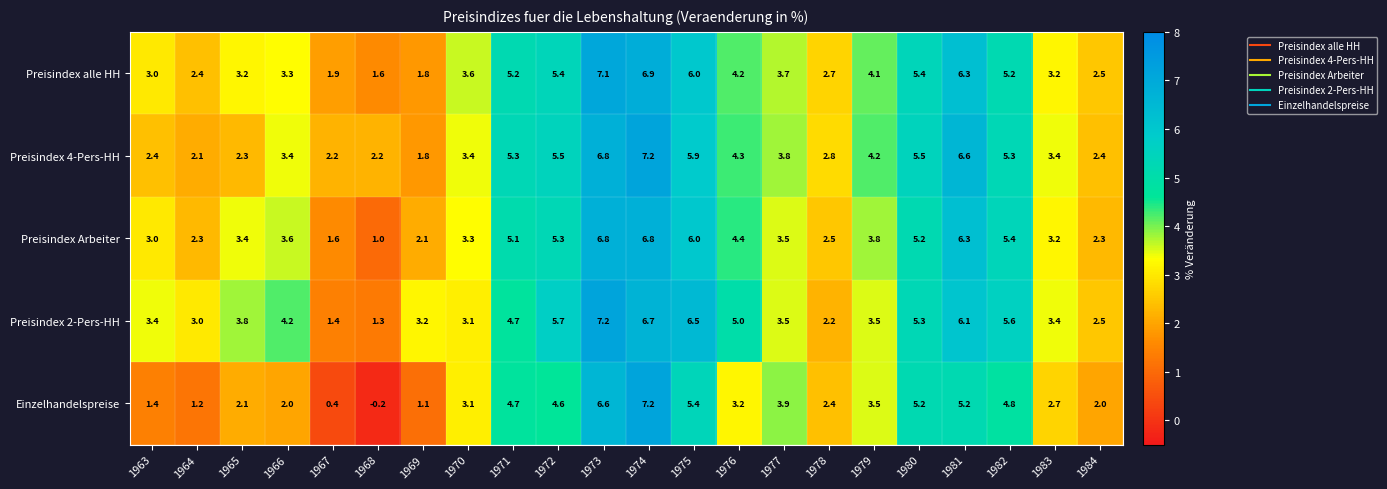

Which series has the widest spread of values?

Einzelhandelspreise